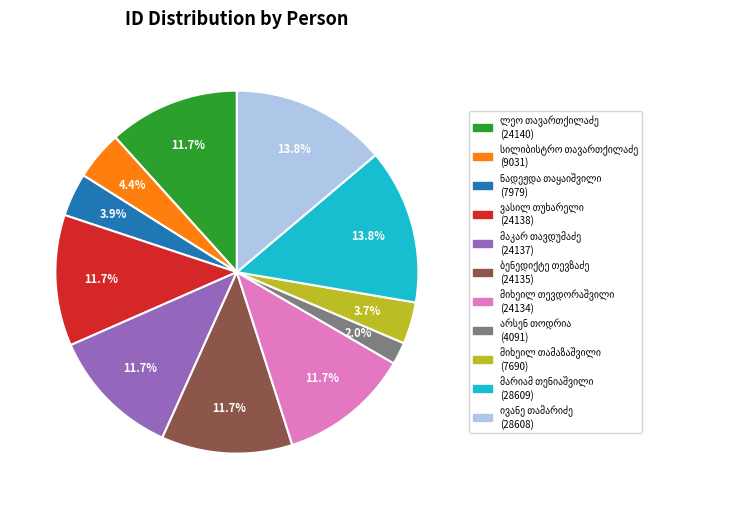

Does any single category account for the majority?

No